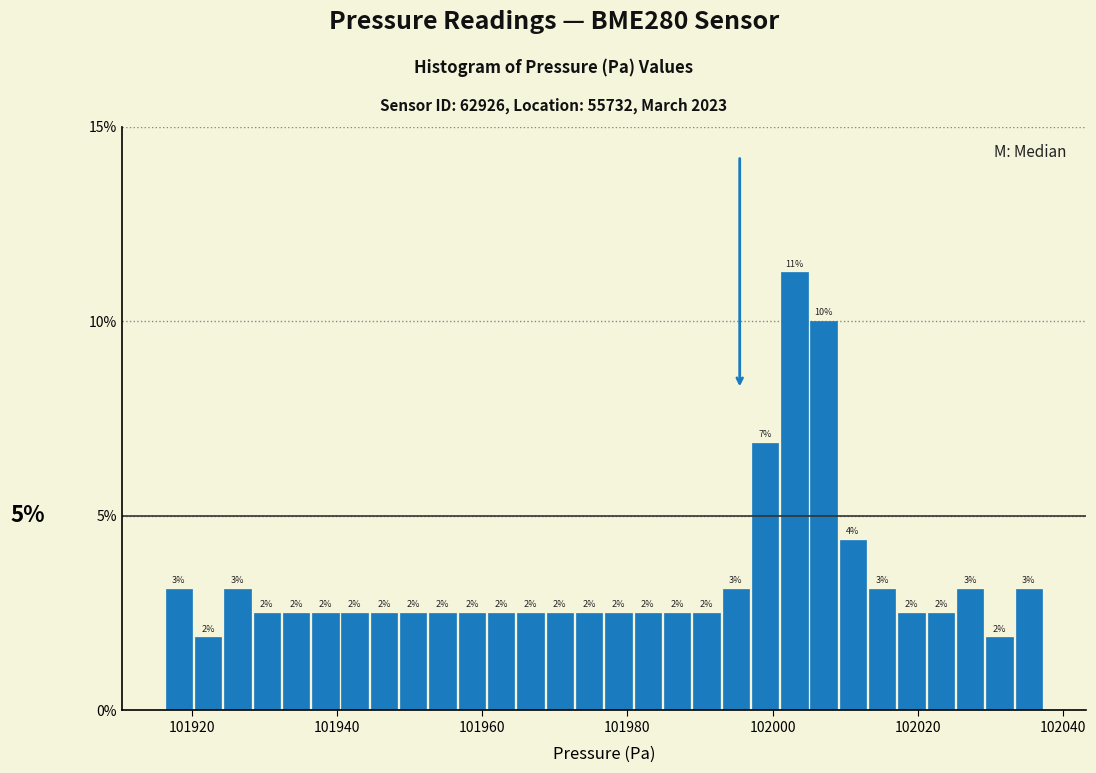

Around what value on the x-axis is the tallest bar? Give the approximate position of its centre, as read against the axis.

102002